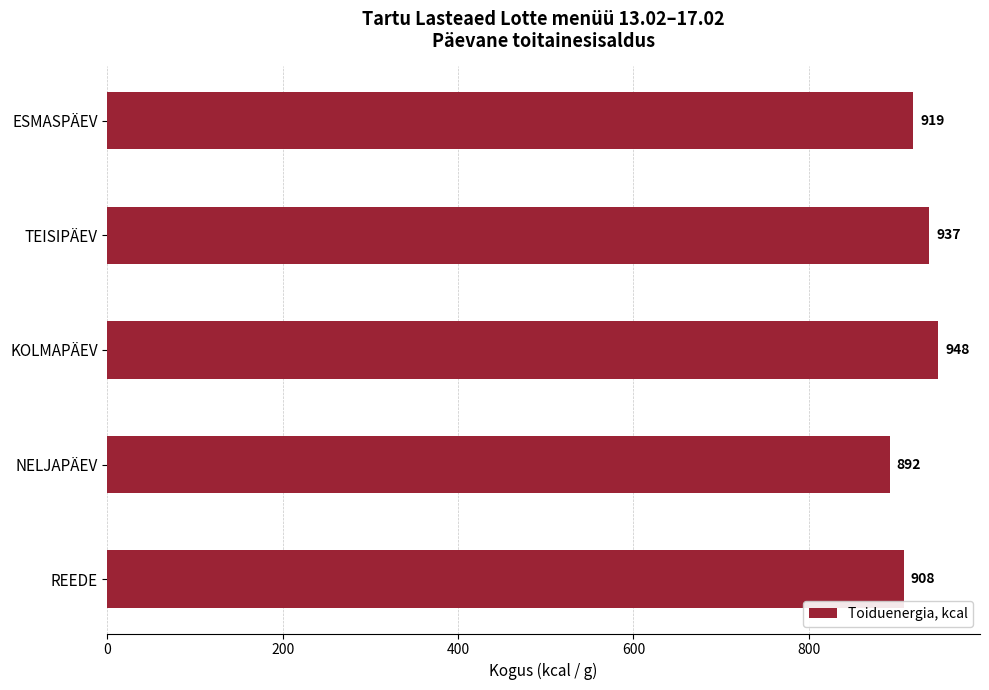

What is the minimum value shown in the chart?

892.5